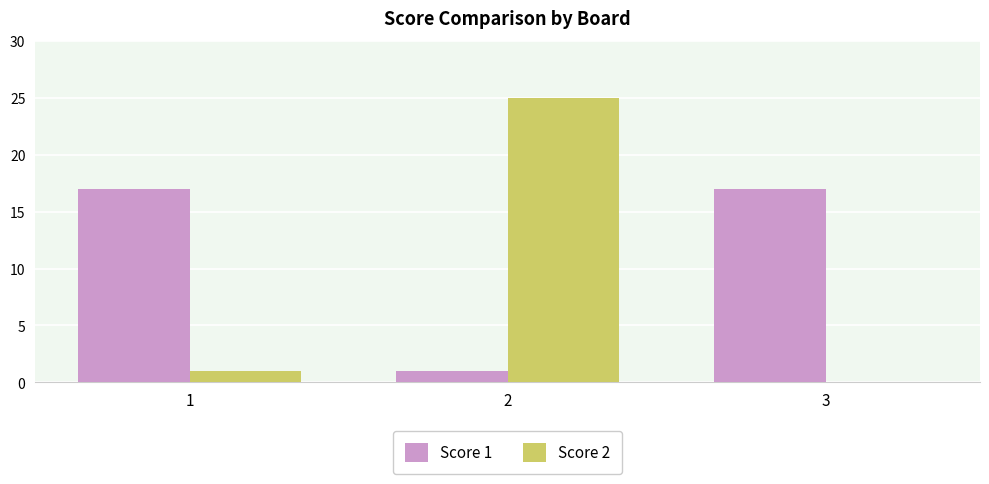

Which category has the highest value in the Score 2 series?

2